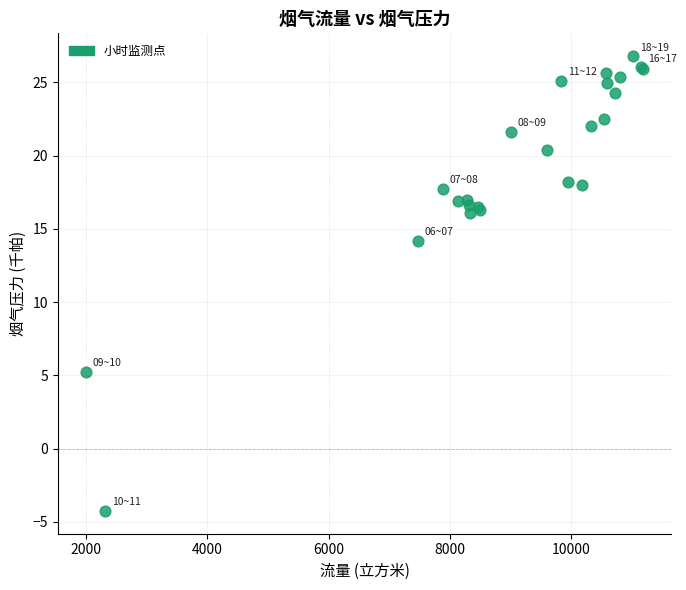

What Y value in the scatter plot is closest to 11?

14.2